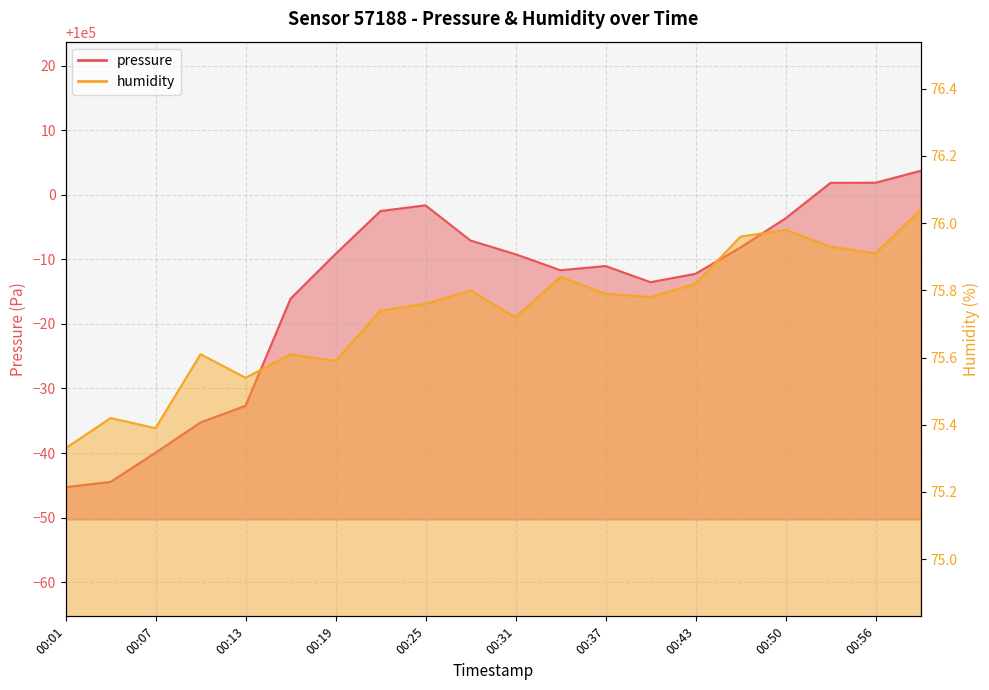

What is the total value across all series at 00:34?

100064.1